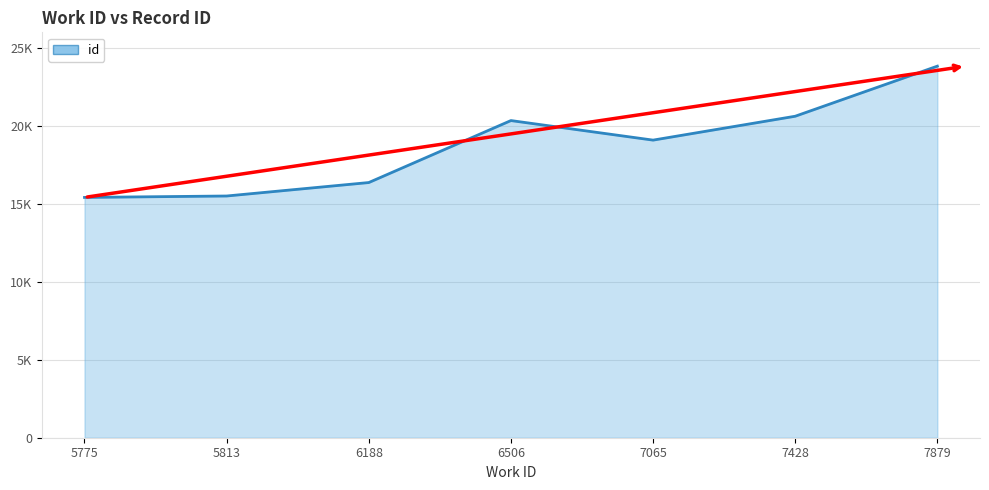

Rank the categories by value from lowest to highest.

5775, 5813, 6188, 7065, 6506, 7428, 7879